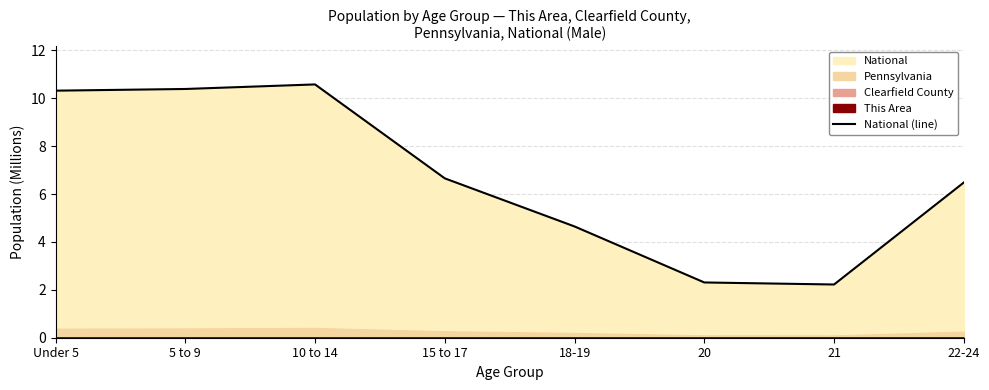

Approximately how many times larger is the value at 22-24 compared to 20?

2.8